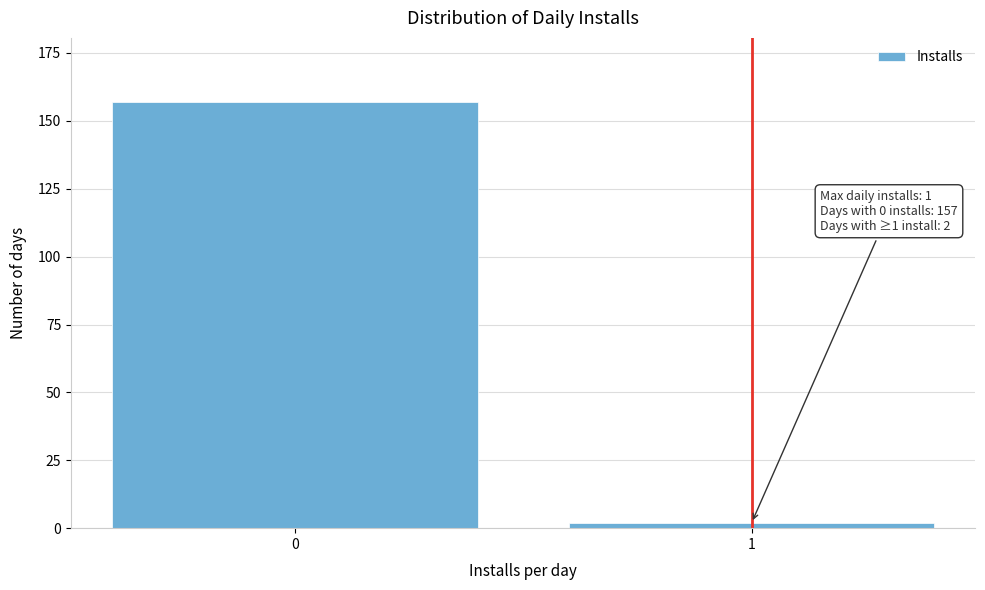

Reading left to right, what are all the values shown in this chart?

157	2